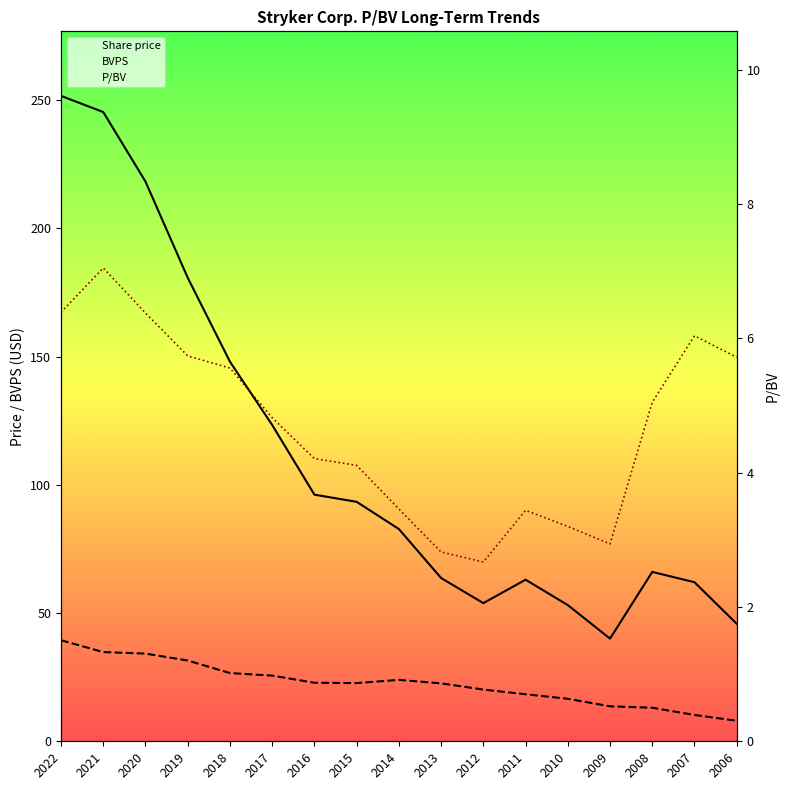

True or false: Share price has a value of 251.7 at 2022.

True